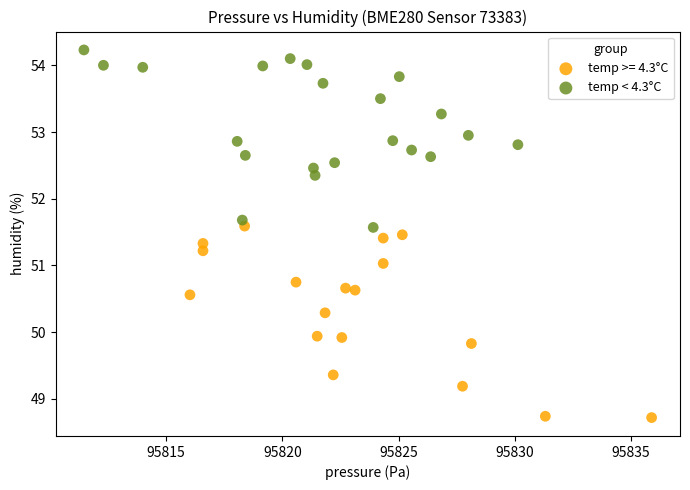

Which series has the largest Y range (max minus min)?

temp >= 4.3°C